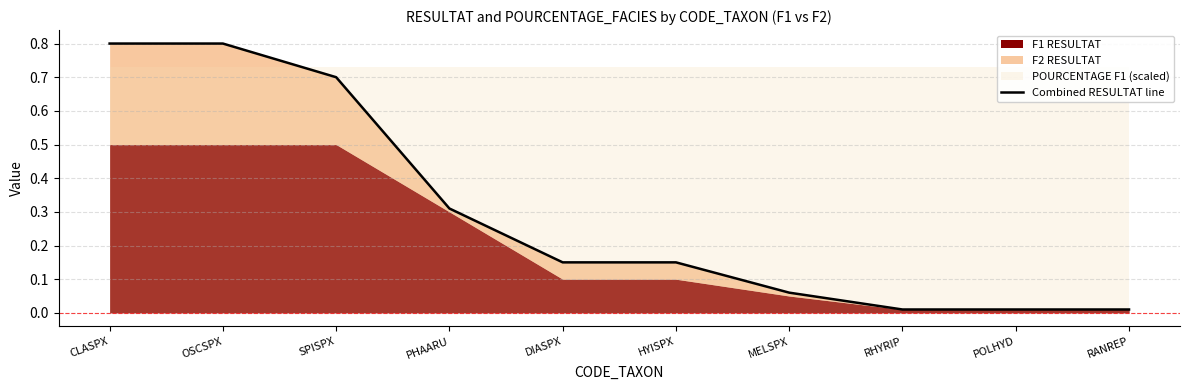

The chart shows a value of 0.0 at RHYRIP. True or false?

False